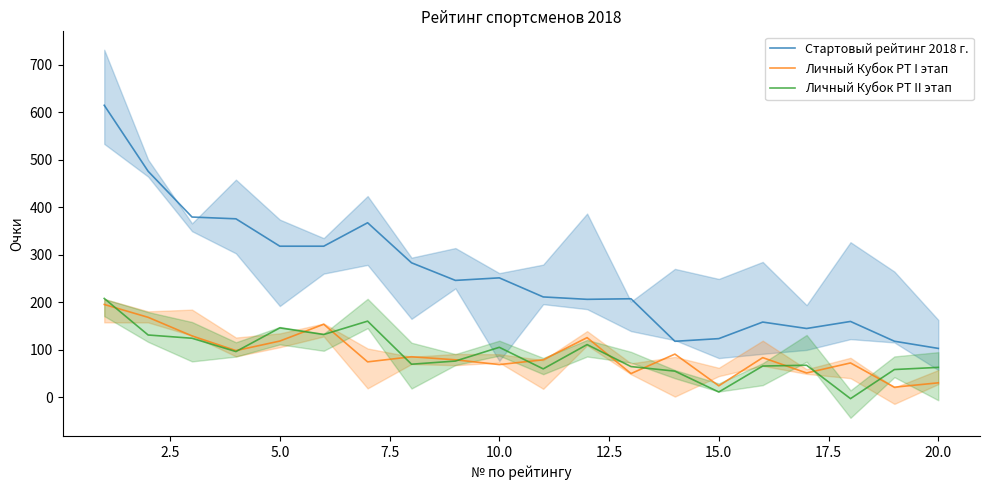

What is the highest value of the Стартовый рейтинг 2018 г. series?

614.9